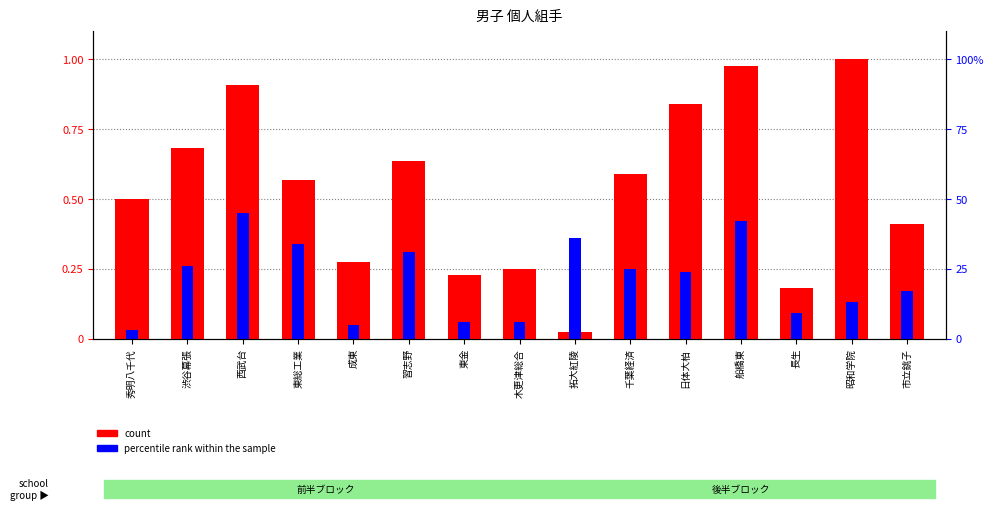

True or false: percentile rank within the sample has a value of 0.1 at 長生.

False